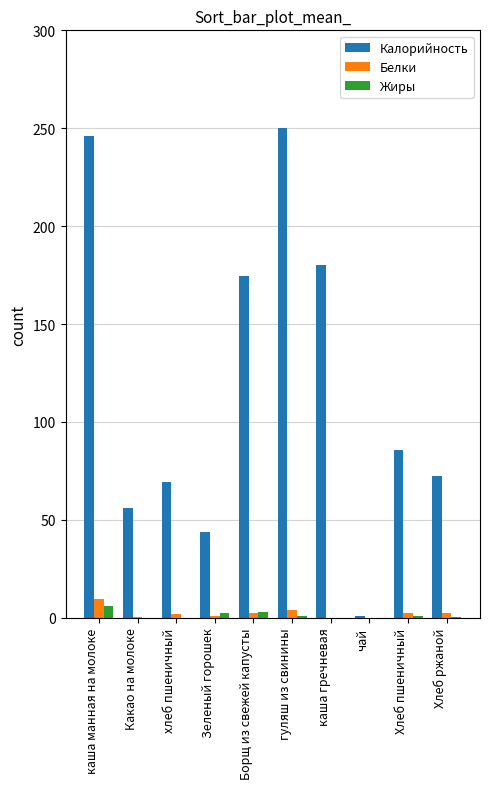

Are the bars horizontal?

No